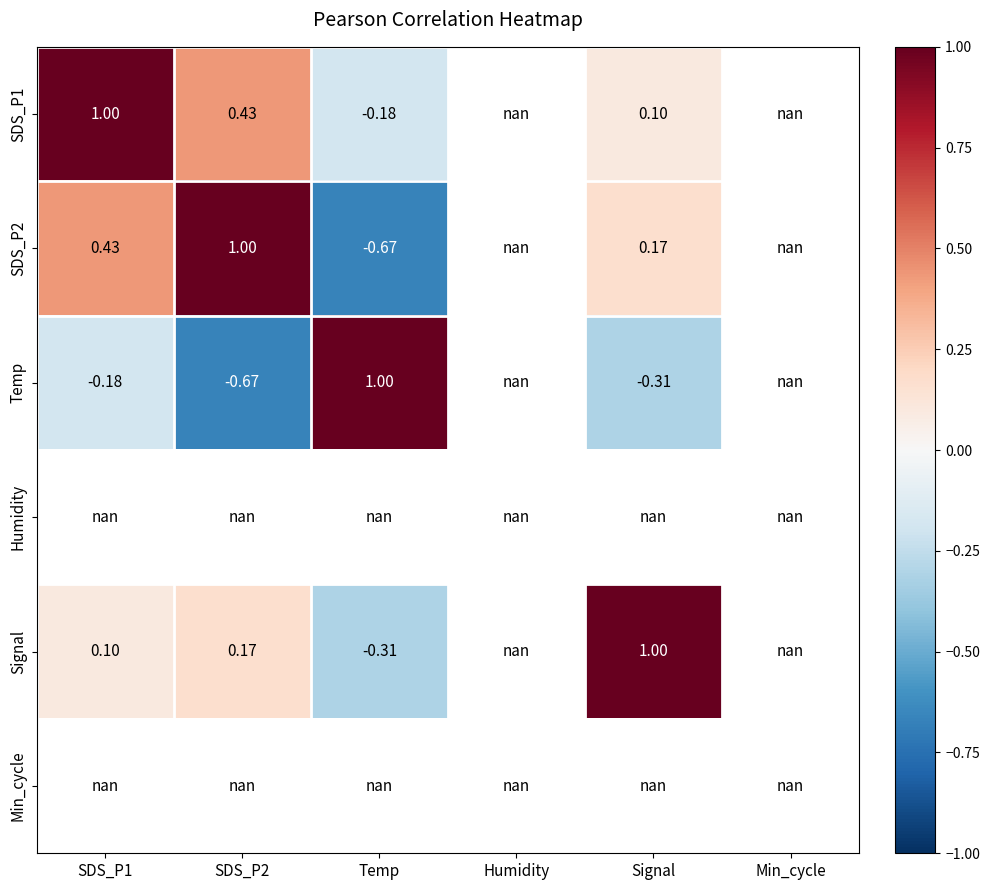

How many values in the SDS_P2 series are below 1?

3